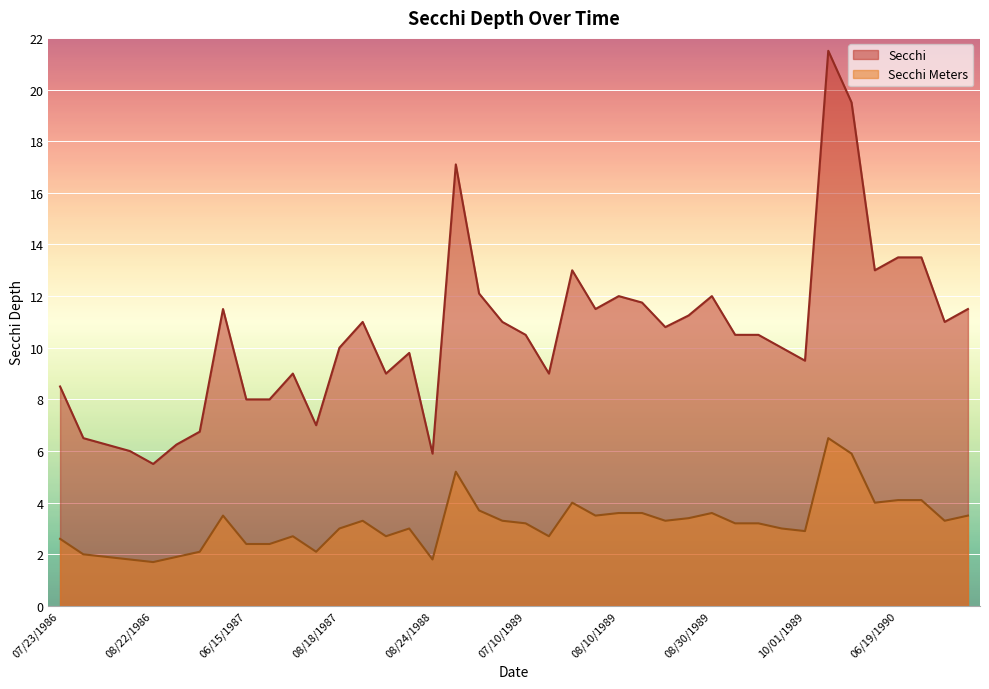

What is the sum of all Secchi values?

420.9